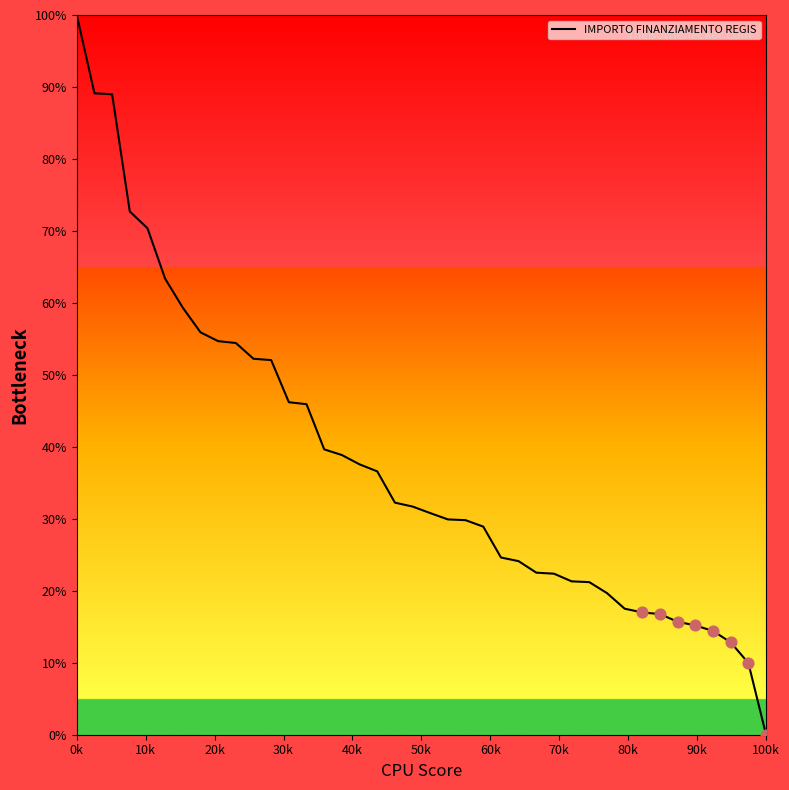

What is the difference between the maximum and minimum values?

100.0